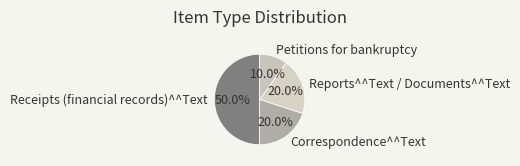

What percentage is NOT represented by Receipts (financial records)^^Text?

50.0%